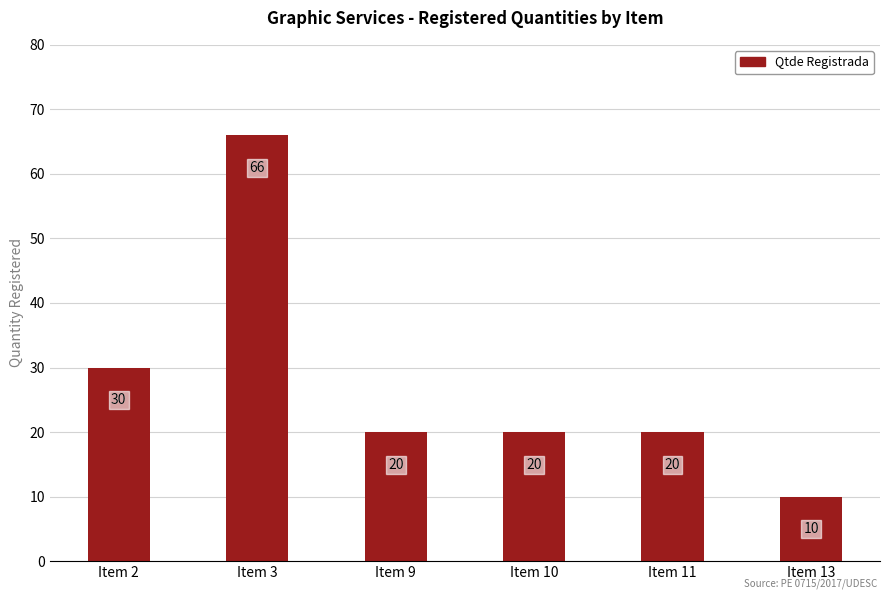

Which label corresponds to the smallest value in the chart?

Item 13